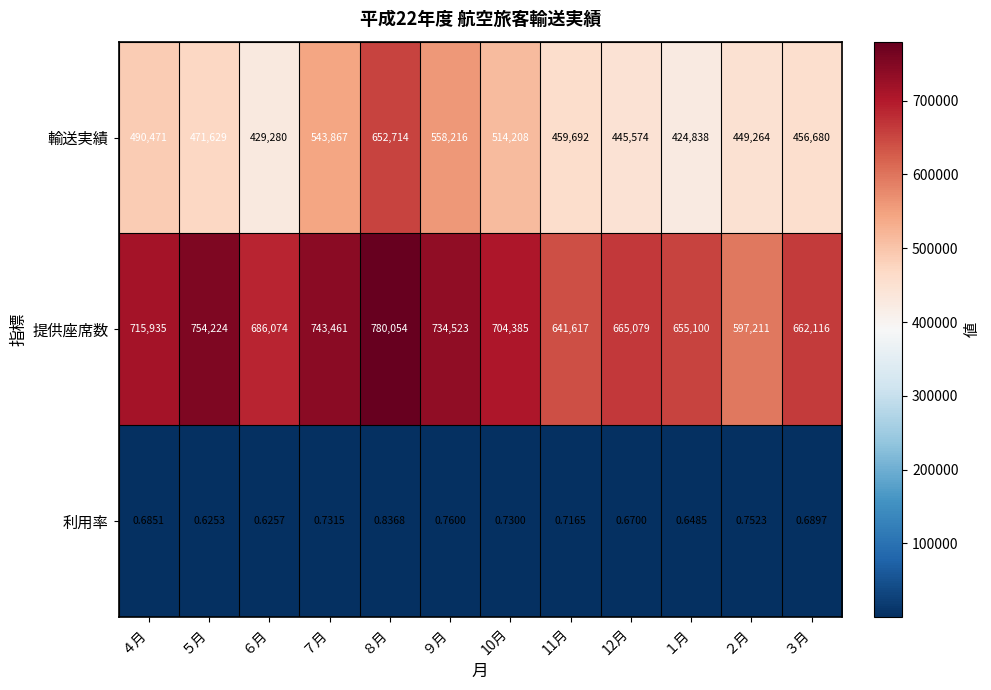

At 11月, list the series in order from smallest to largest.

利用率, 輸送実績, 提供座席数